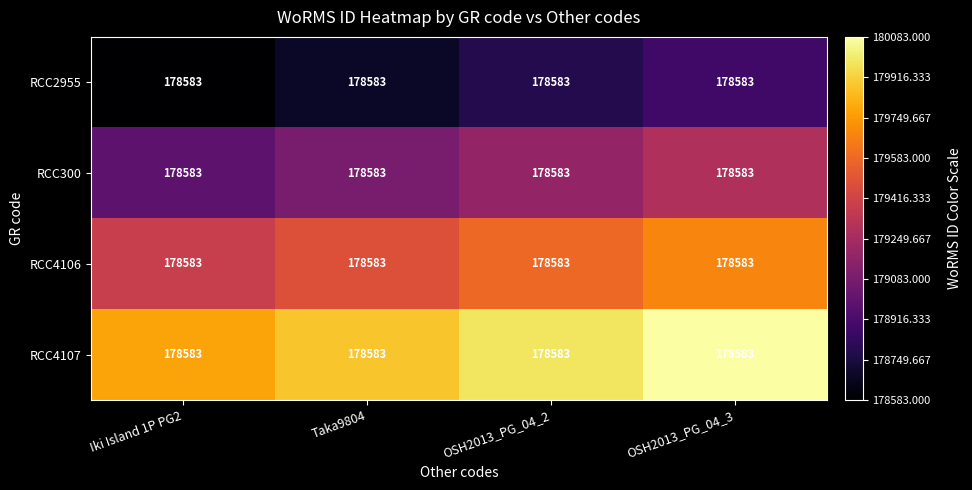

What is the approximate value of RCC300 at Taka9804?

179083